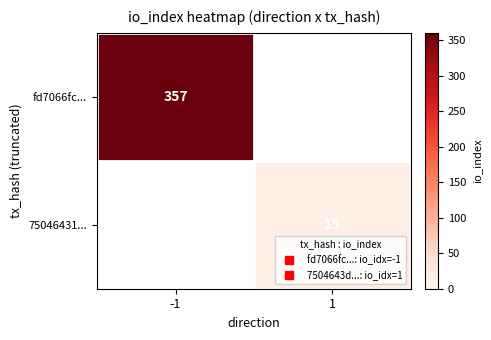

Rank the categories by fd7066fc... value from lowest to highest.

-1, 1